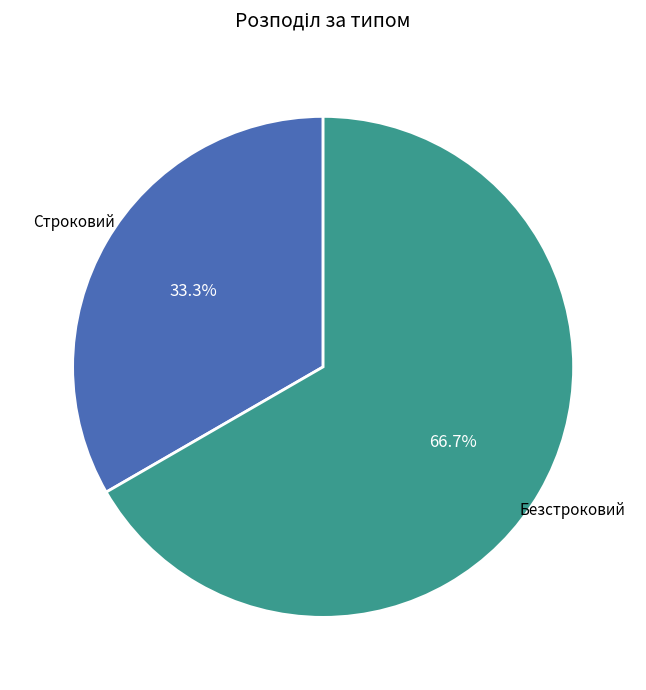

To the nearest percent, what is the average slice percentage?

50%